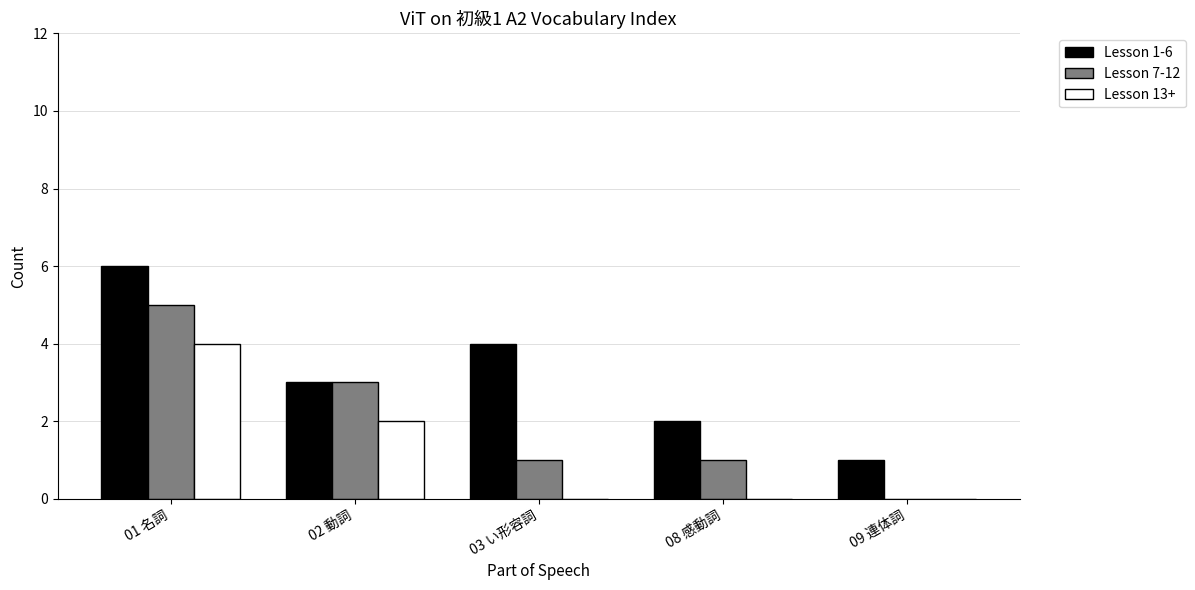

What is the sum of all Lesson 7-12 values?

10